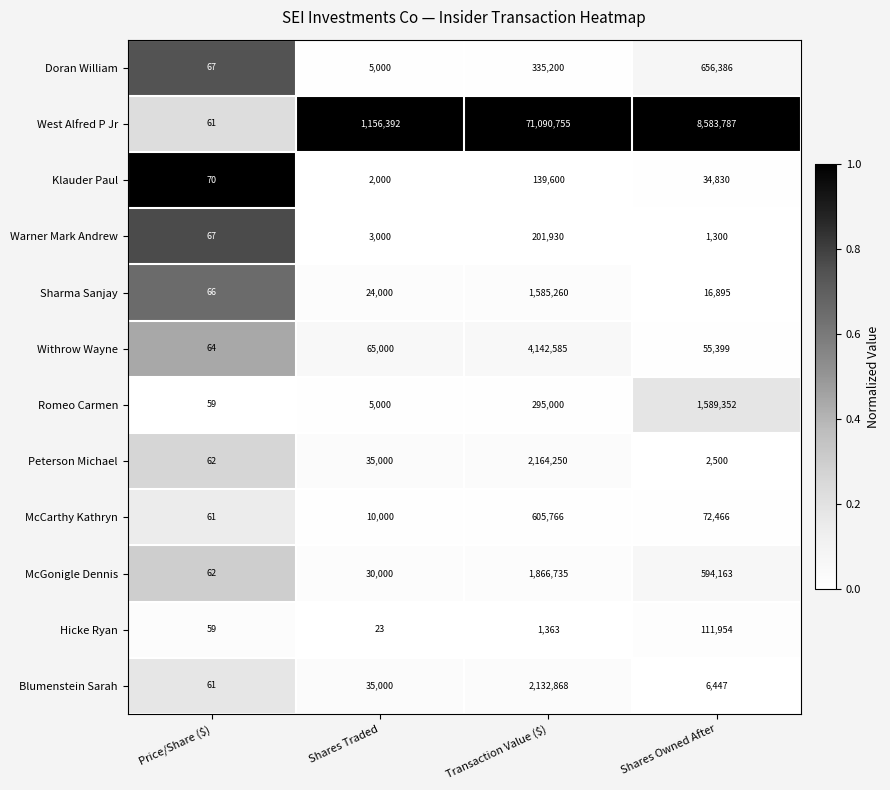

Is the value of Warner Mark Andrew at Shares Owned After greater than the value of McGonigle Dennis at Price/Share ($)?

Yes